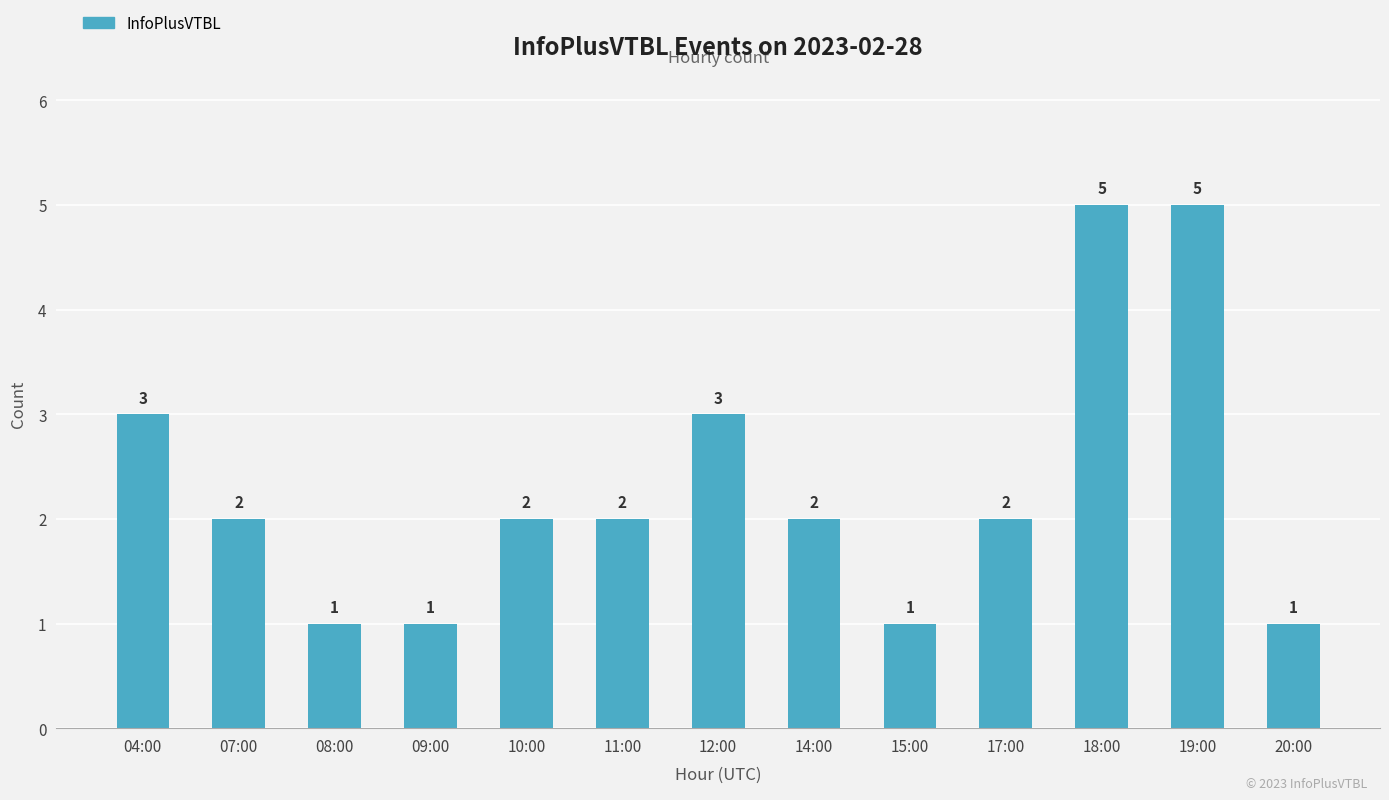

Reading left to right, what are all the values shown in this chart?

3	2	1	1	2	2	3	2	1	2	5	5	1